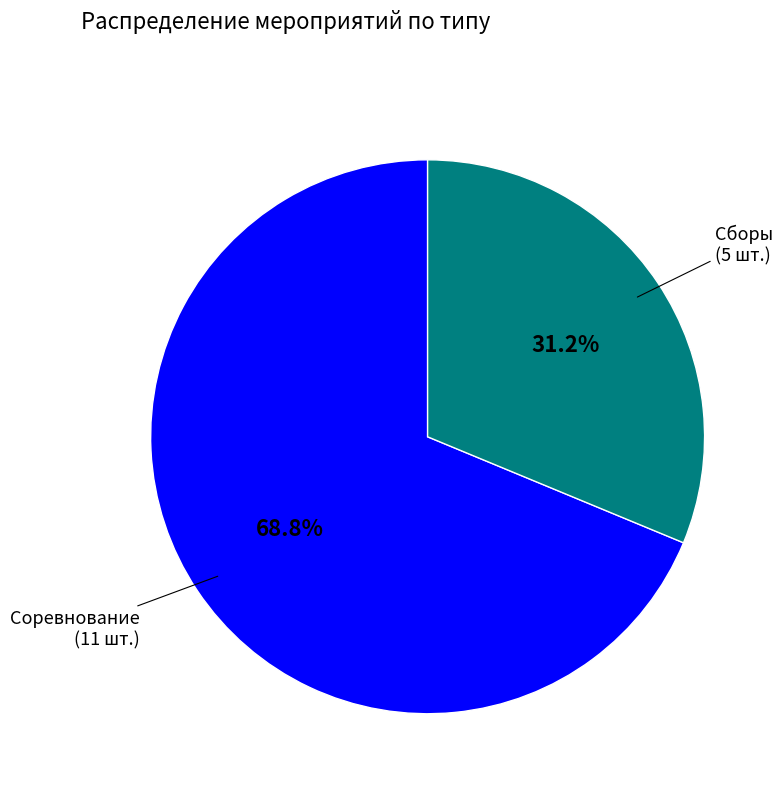

Is there a majority slice in this chart?

Yes